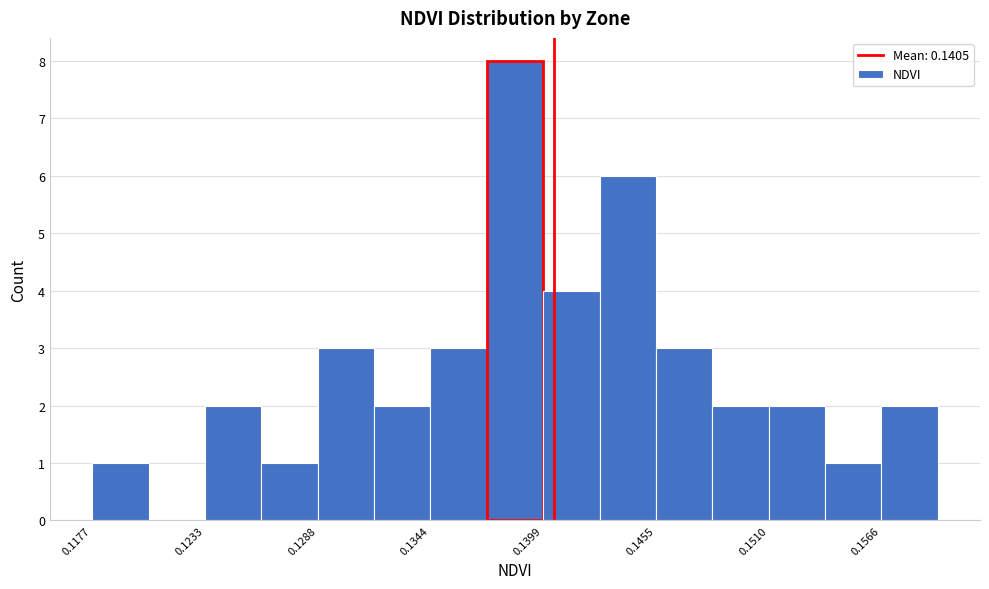

Around what value on the x-axis is the tallest bar? Give the approximate position of its centre, as read against the axis.

0.139